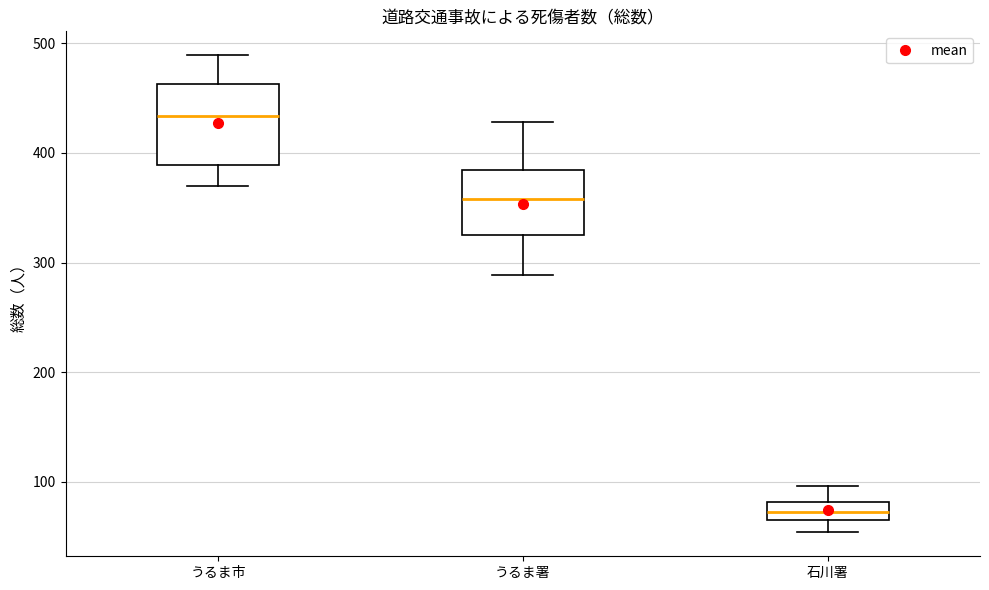

Which box's median line is the lowest?

石川署